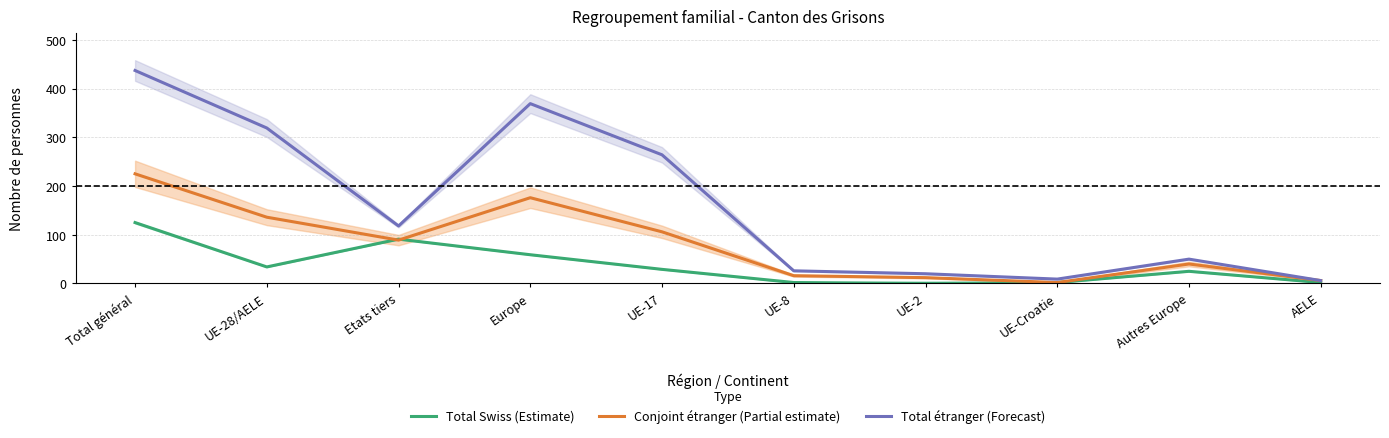

Where is the first local minimum for Conjoint étranger (Partial estimate)?

Etats tiers